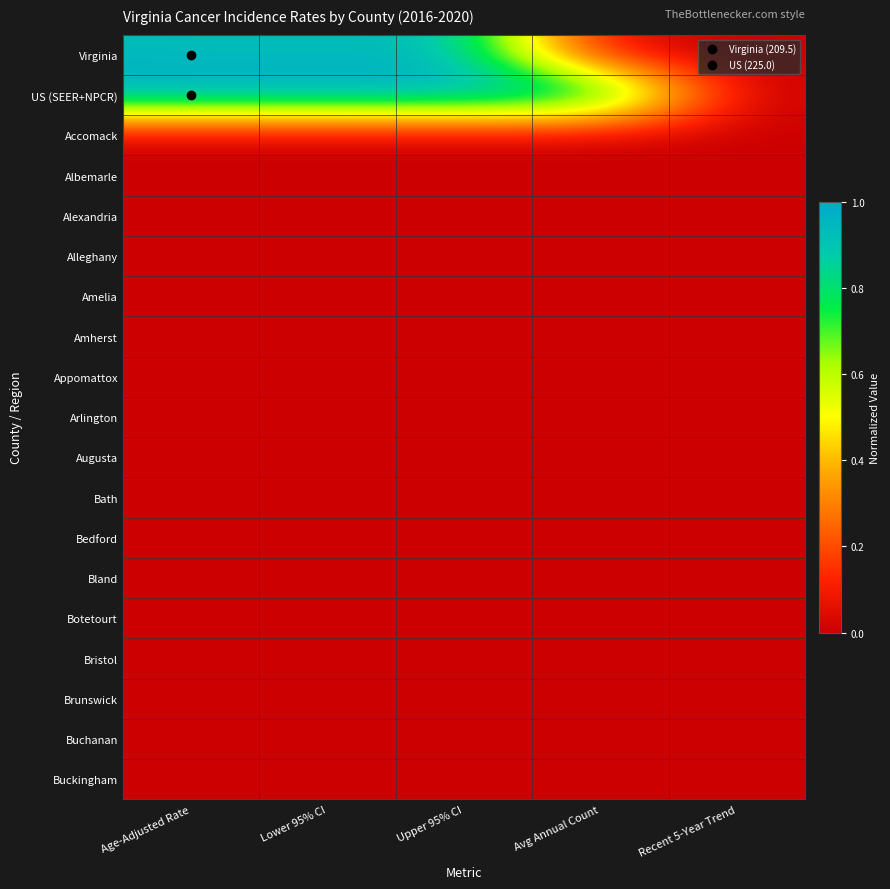

Which series changed the most between Upper 95% CI and Recent 5-Year Trend?

US (SEER+NPCR)